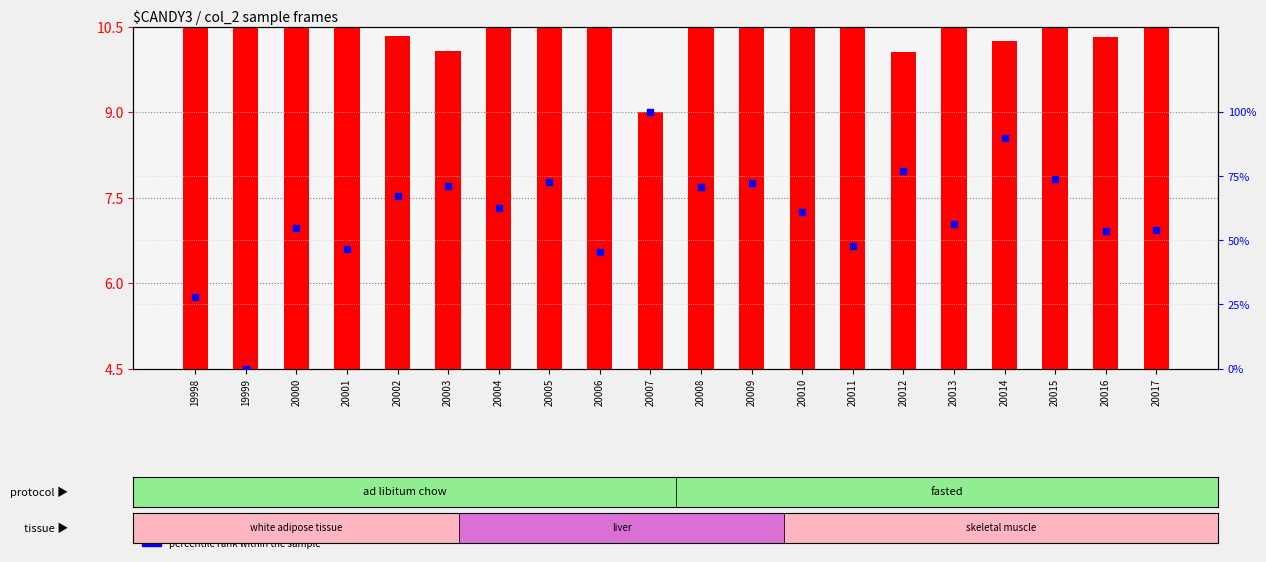

What is the total value across all series at 20016?

59.3